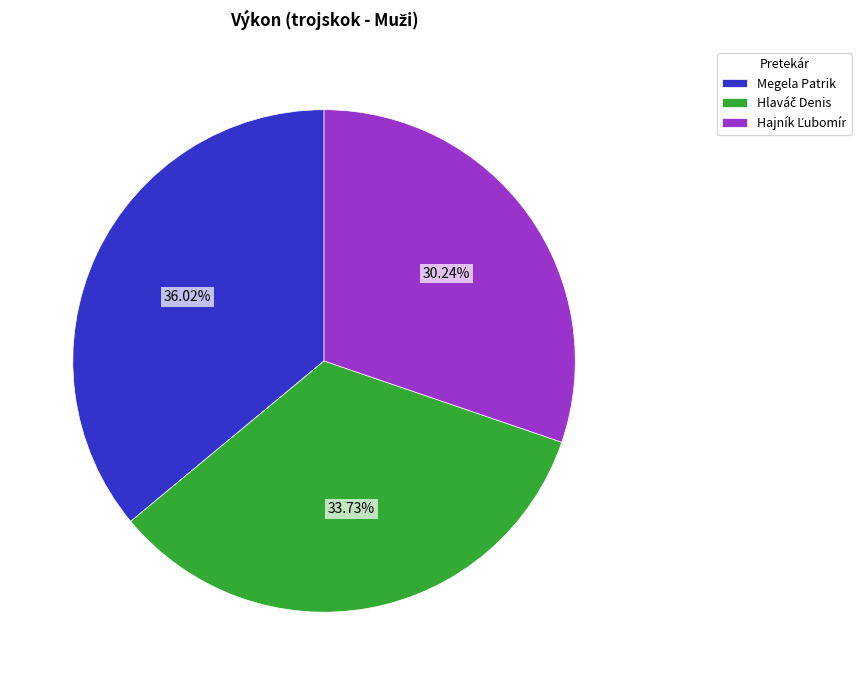

Is there any slice that represents more than half of the pie?

No